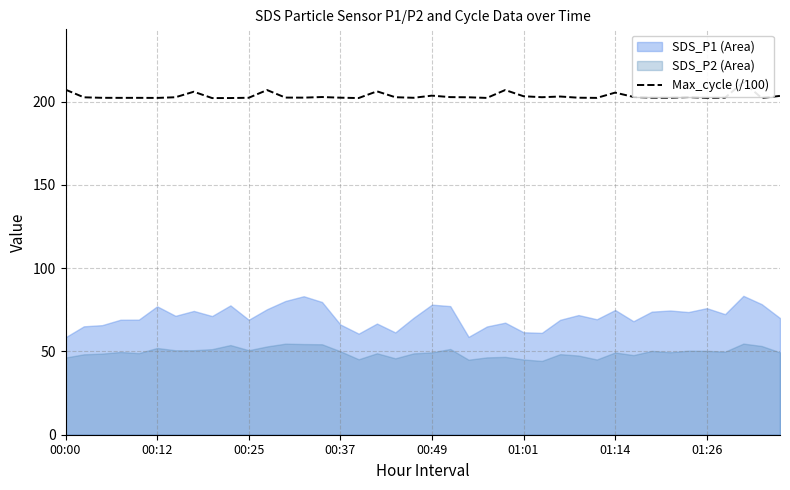

What is the change in value from 12 to 29?

-0.2